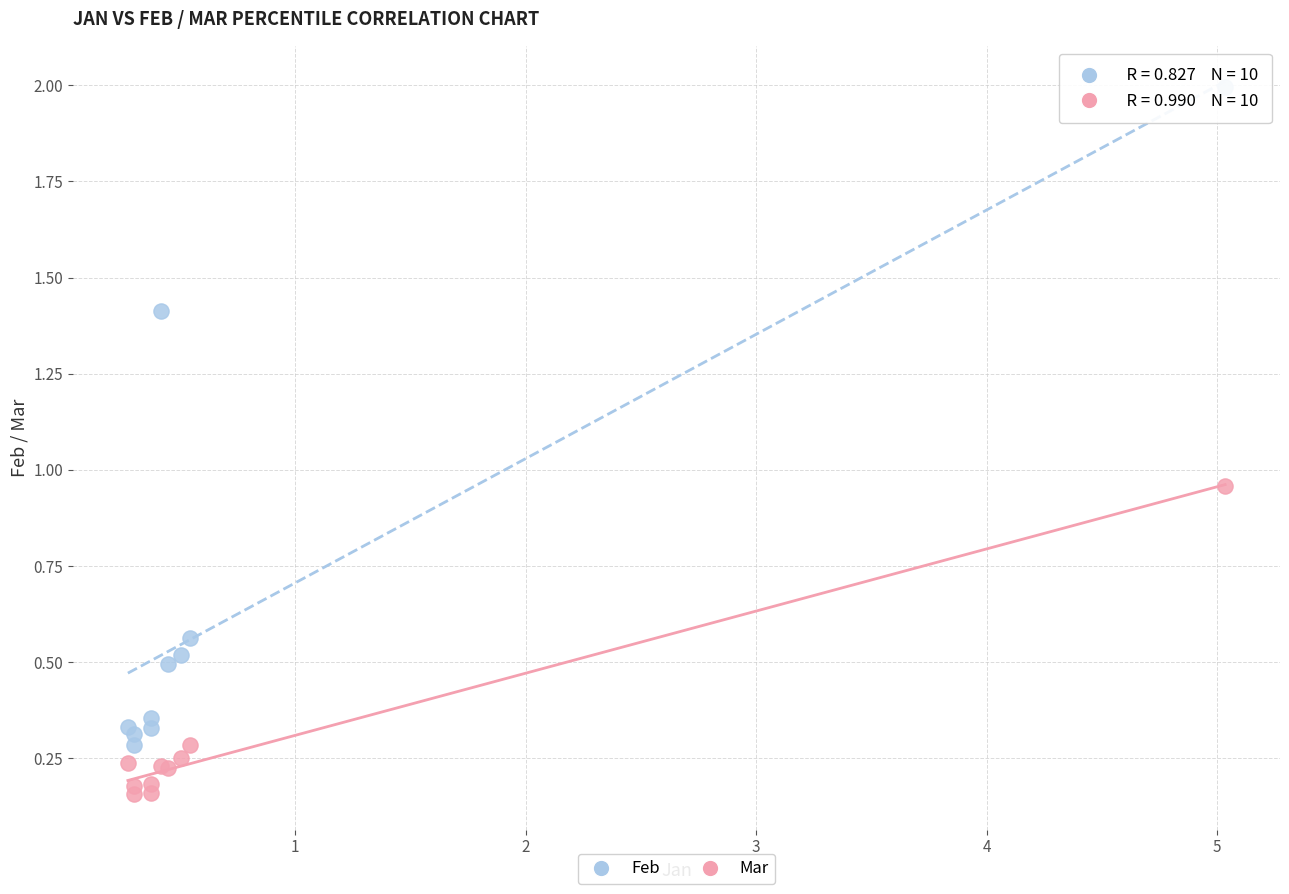

In the Feb series, what Y value is closest to 1?

1.4